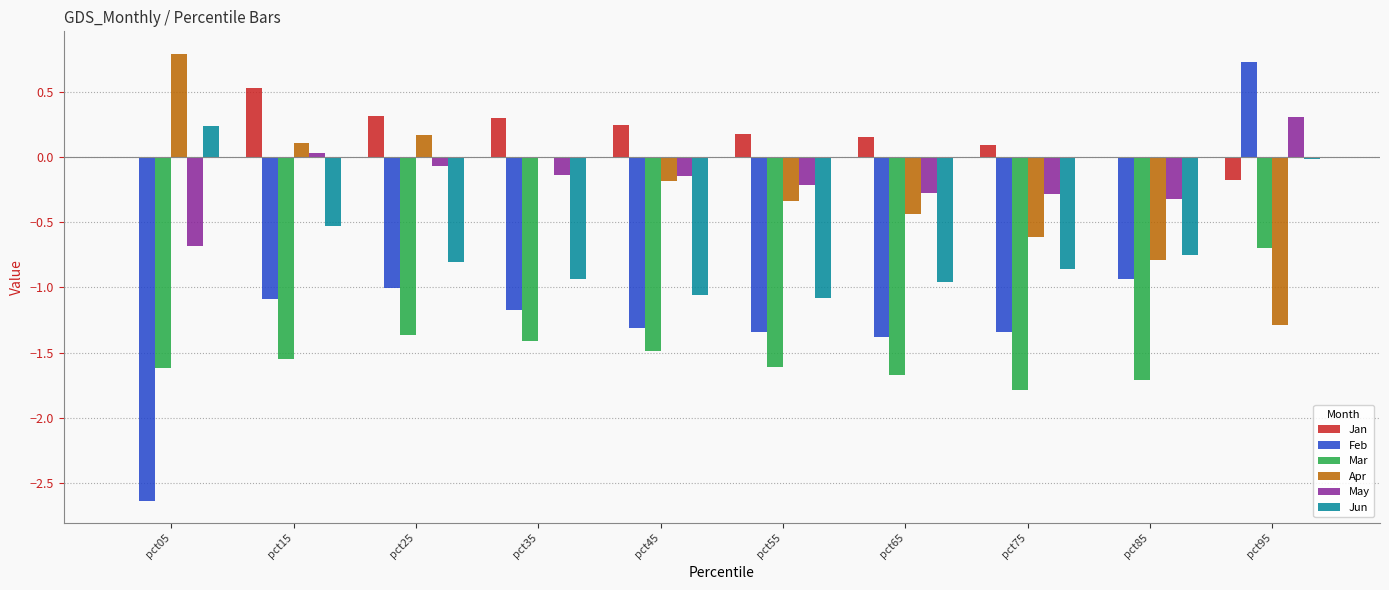

Is the value of Jan at pct45 greater than the value of Mar at pct25?

Yes